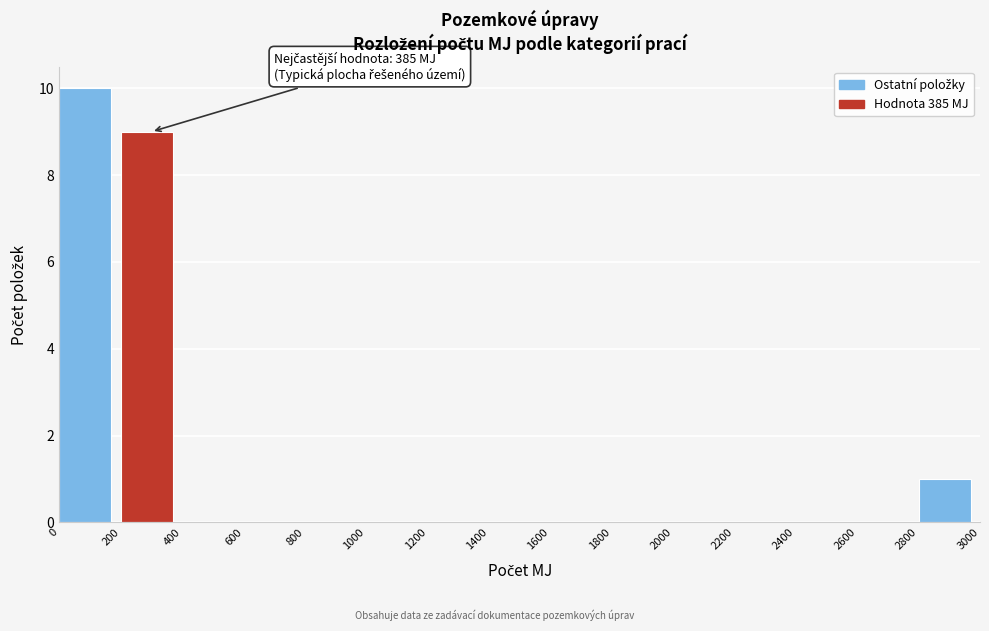

Over which range of the x-axis is the bar tallest?

0 to 200